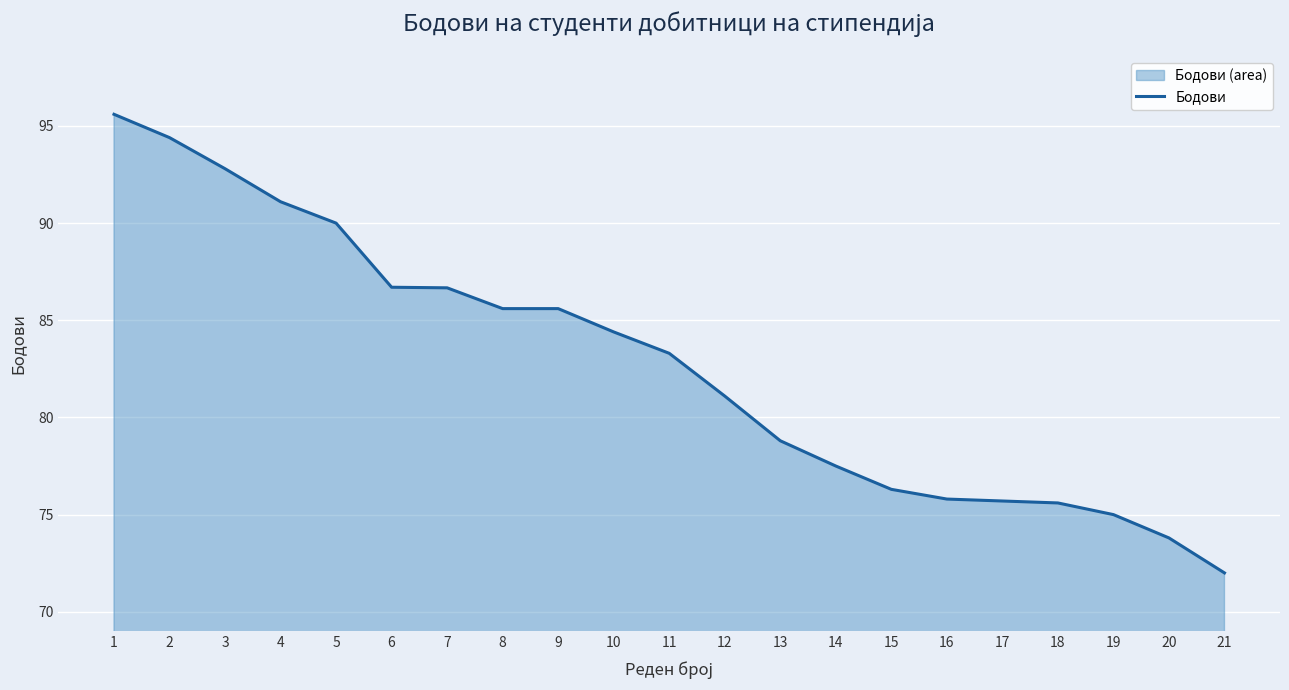

Reading left to right, extract all data points from this chart.

1=95.6	2=94.4	3=92.8	4=91.1	5=90.0	6=86.7	7=86.7	8=85.6	9=85.6	10=84.4	11=83.3	12=81.1	13=78.8	14=77.5	15=76.3	16=75.8	17=75.7	18=75.6	19=75.0	20=73.8	21=72.0